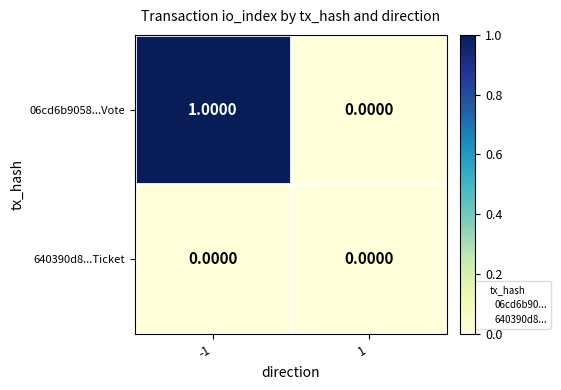

What is the total value across all series at -1?

1